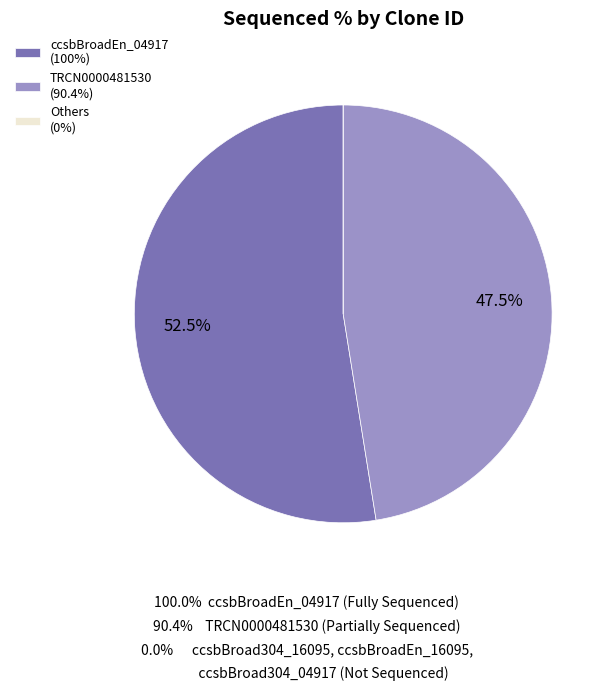

Is there any slice that represents more than half of the pie?

Yes